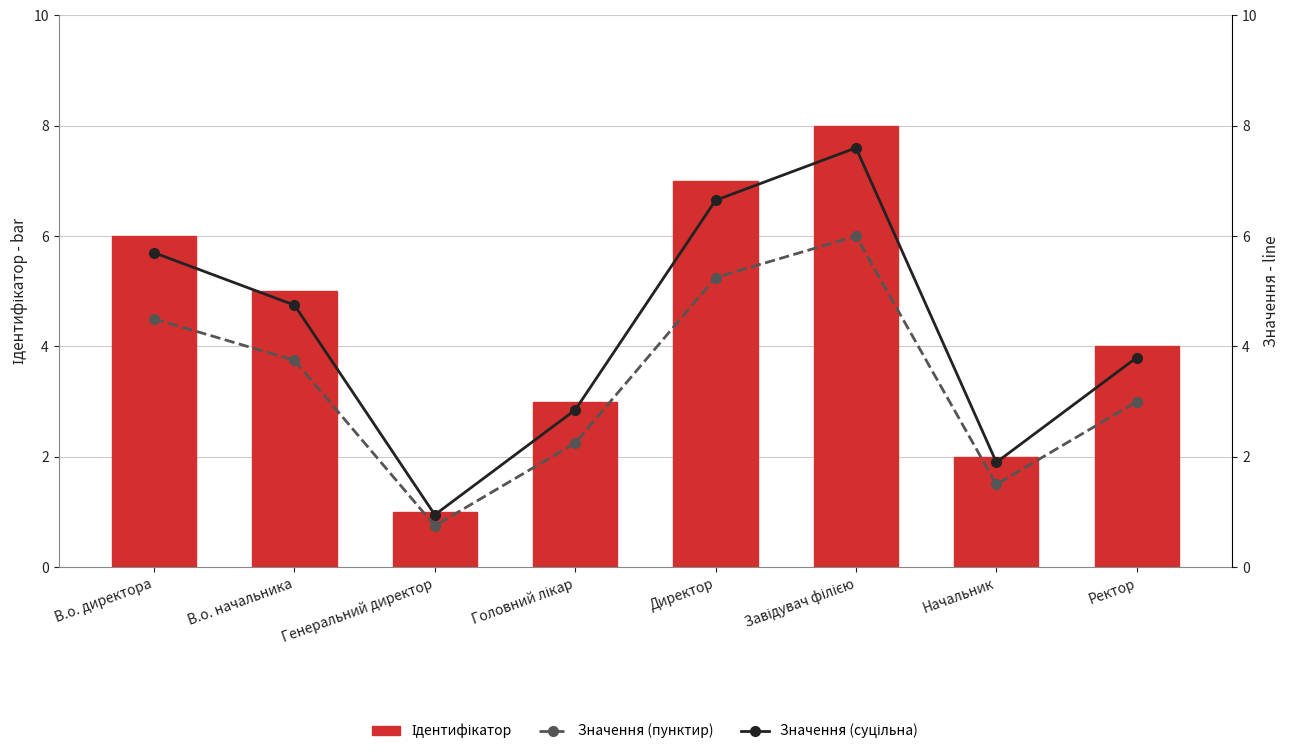

True or false: Значення (суцільна) has a value of 0.7 at Генеральний директор.

False